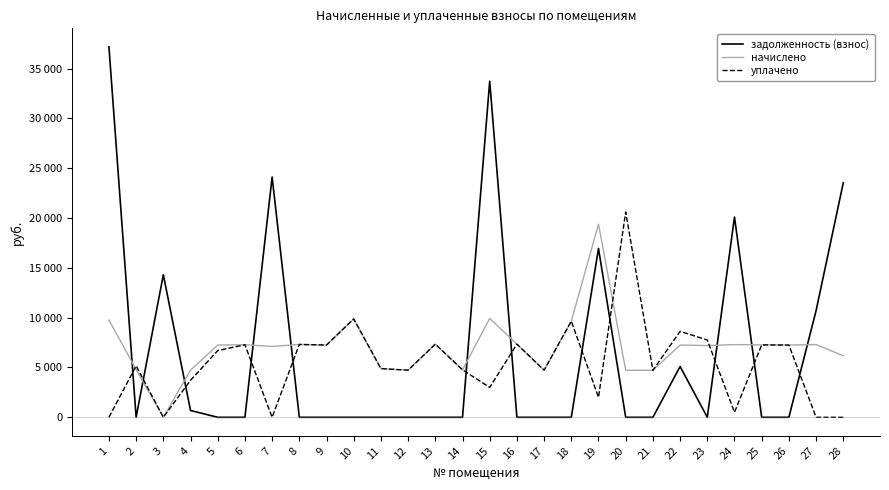

At which label is уплачено closest to 10301?

10